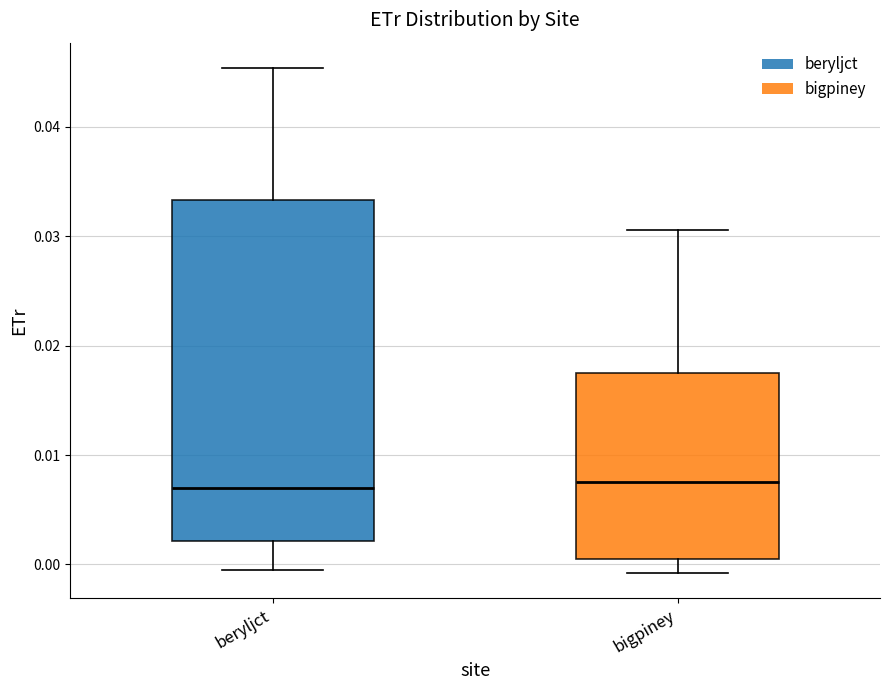

Which box is the tallest, from its lower edge to its upper edge?

beryljct